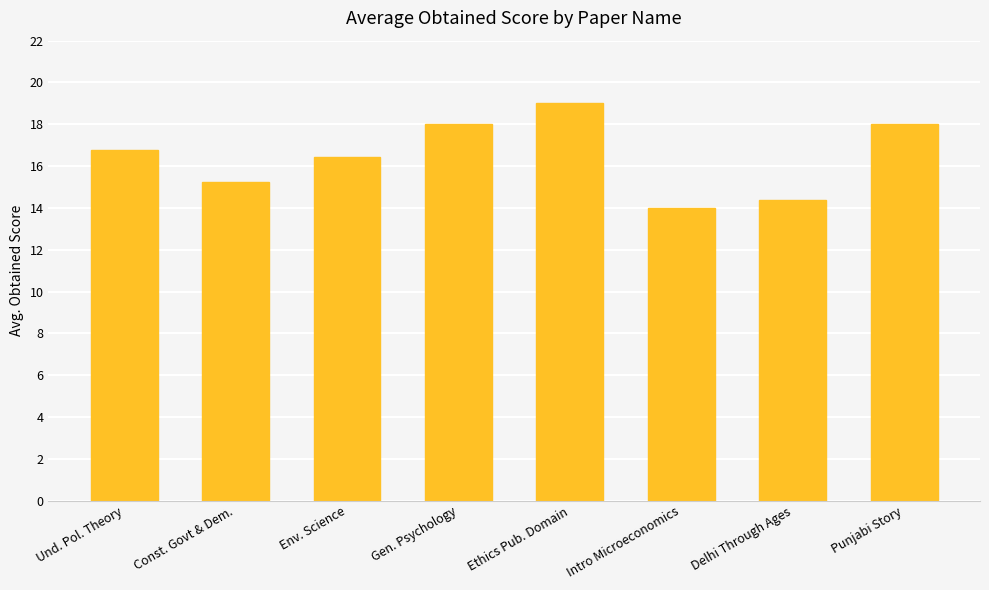

True or false: the data shows 14.4 at Delhi Through Ages.

True